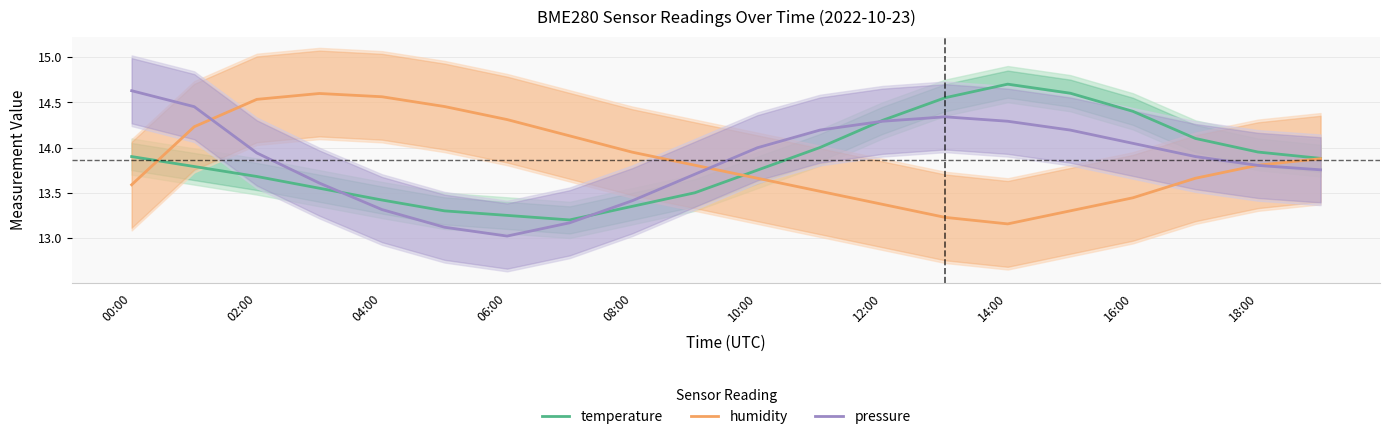

What position from the right is 19?

1